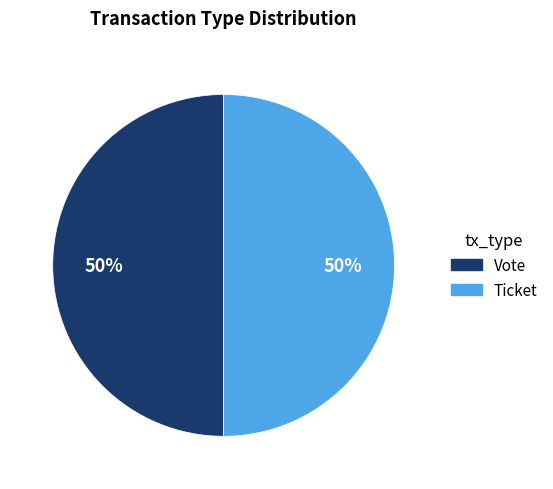

To the nearest percent, what is the average slice percentage?

50%